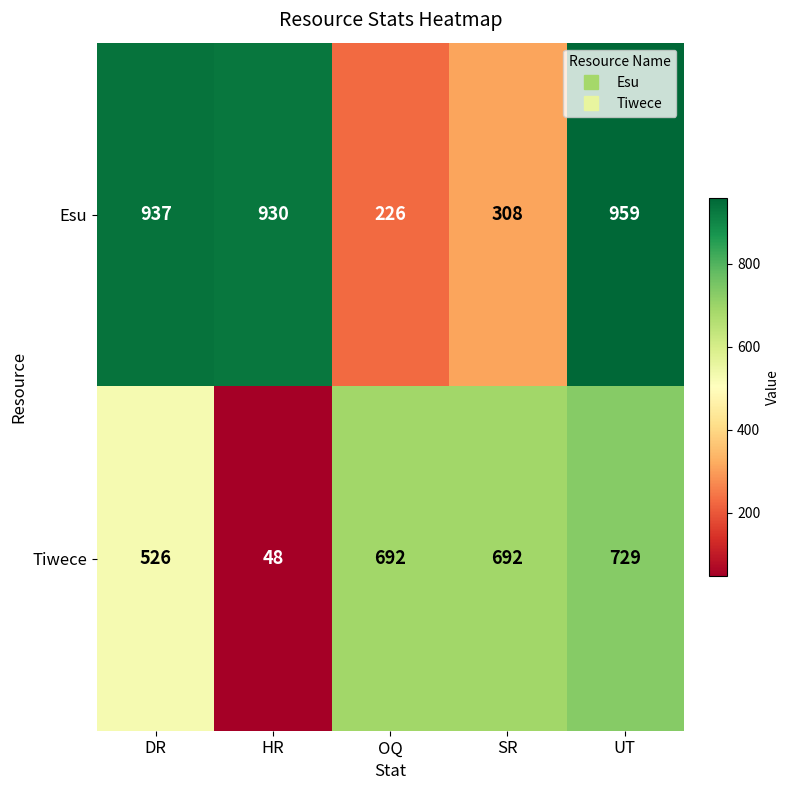

Is it true that Esu equals 1438 at DR?

False